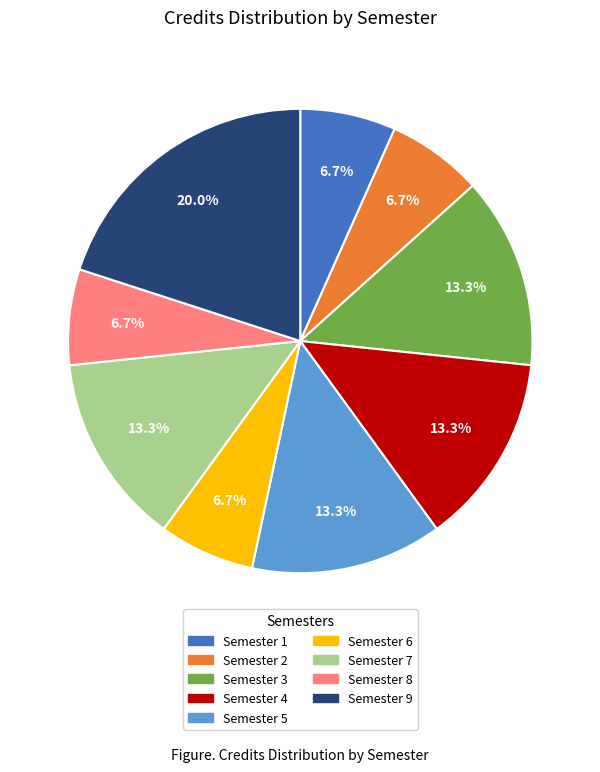

Is it true that Semester 2 is 7% of the pie?

True